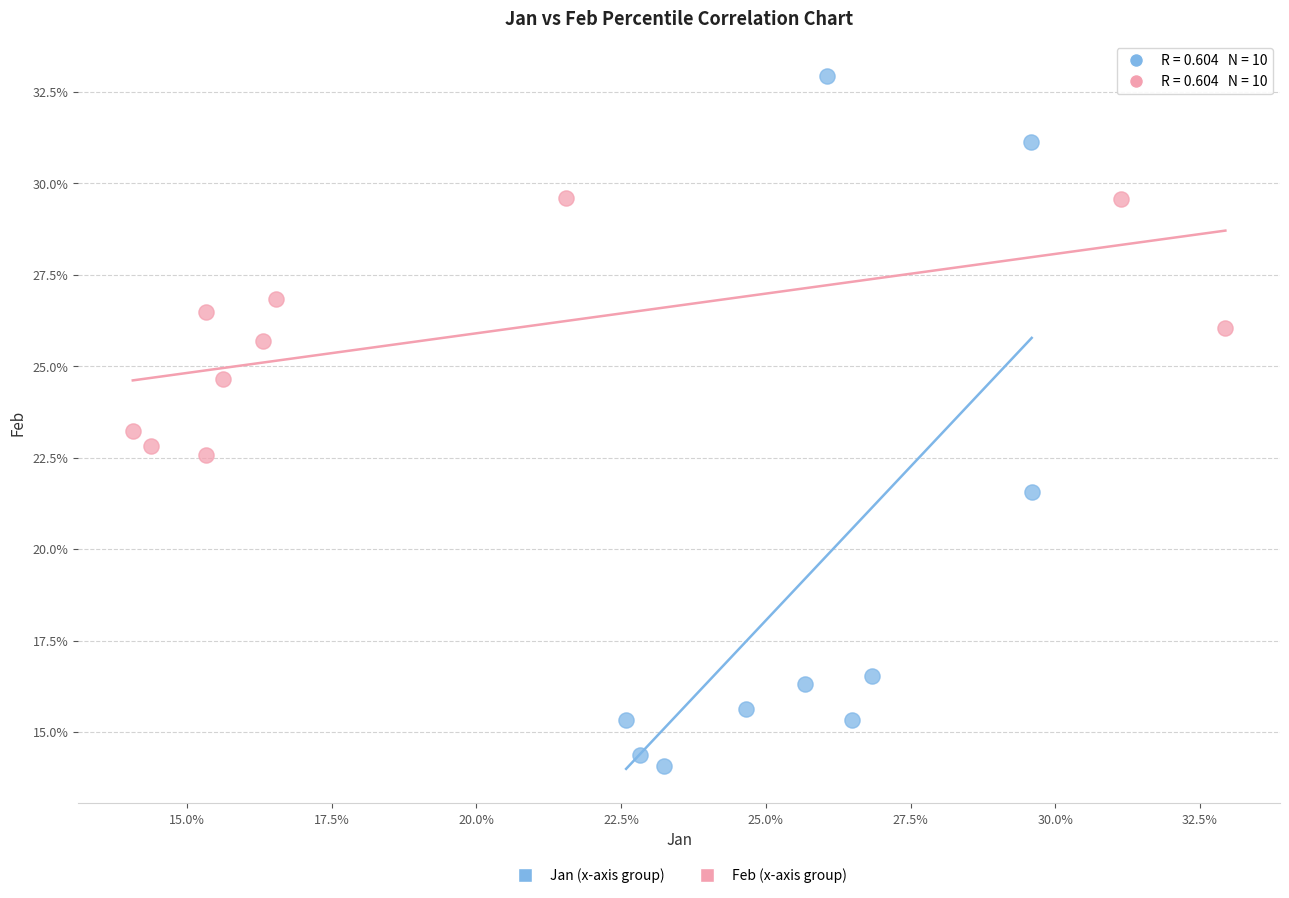

Which series contains the lowest Y value?

Jan (x-axis group)